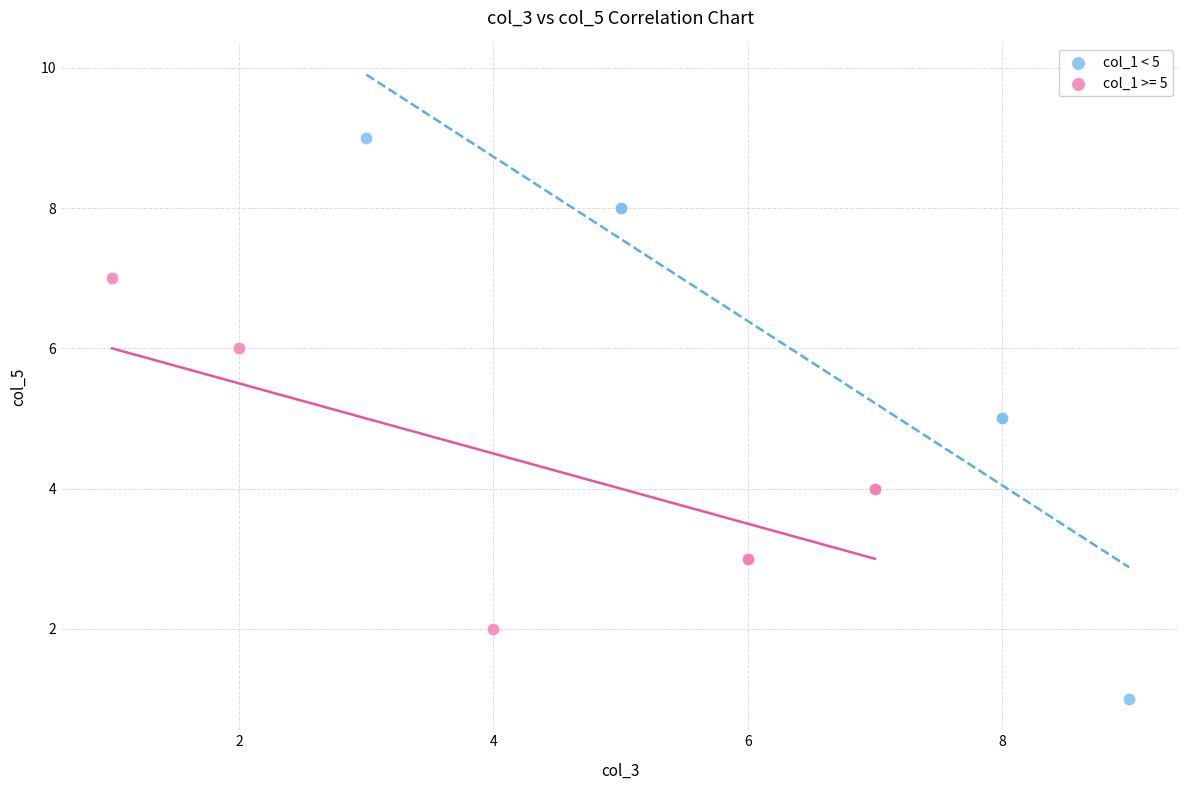

Which series reaches the maximum Y coordinate?

col_1 < 5